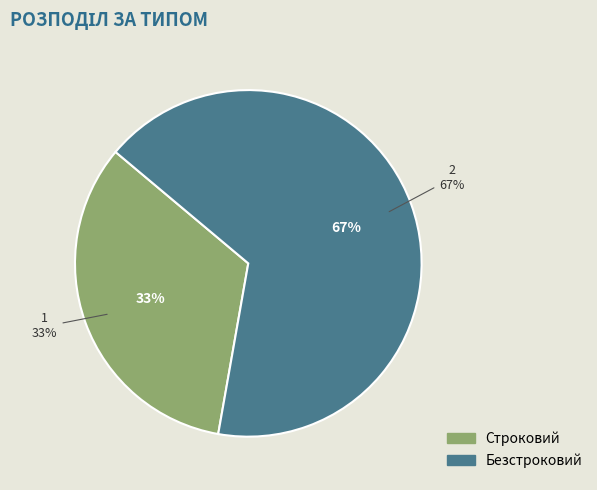

Does Строковий account for over 50% of the chart?

No